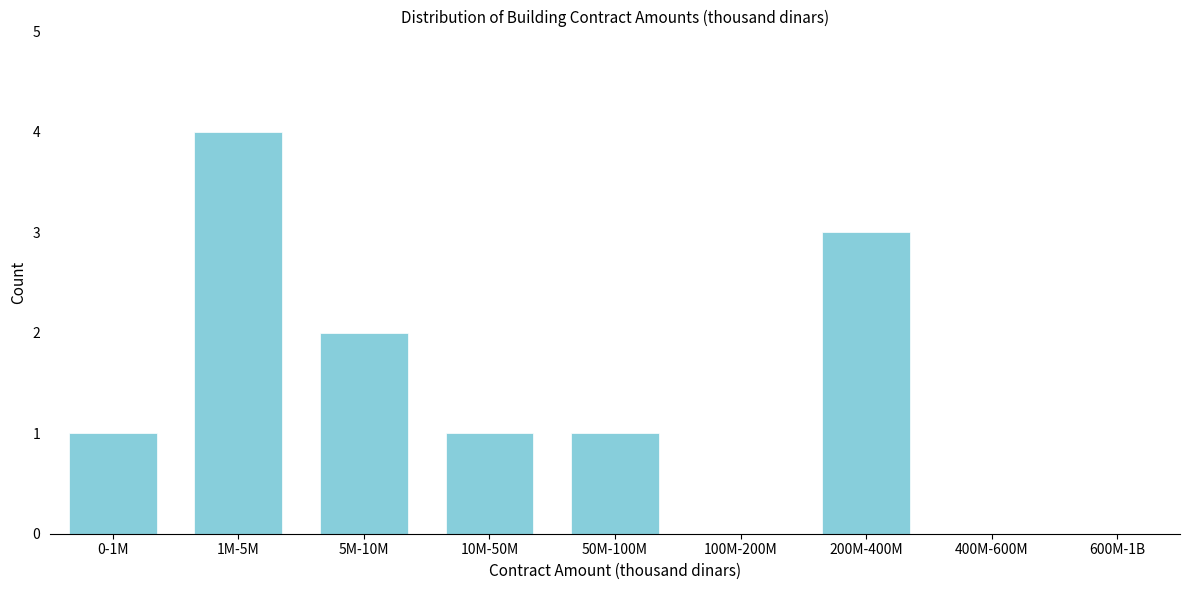

Reading right to left, transcribe all the data shown in this chart.

600M-1B=0	400M-600M=0	200M-400M=3	100M-200M=0	50M-100M=1	10M-50M=1	5M-10M=2	1M-5M=4	0-1M=1